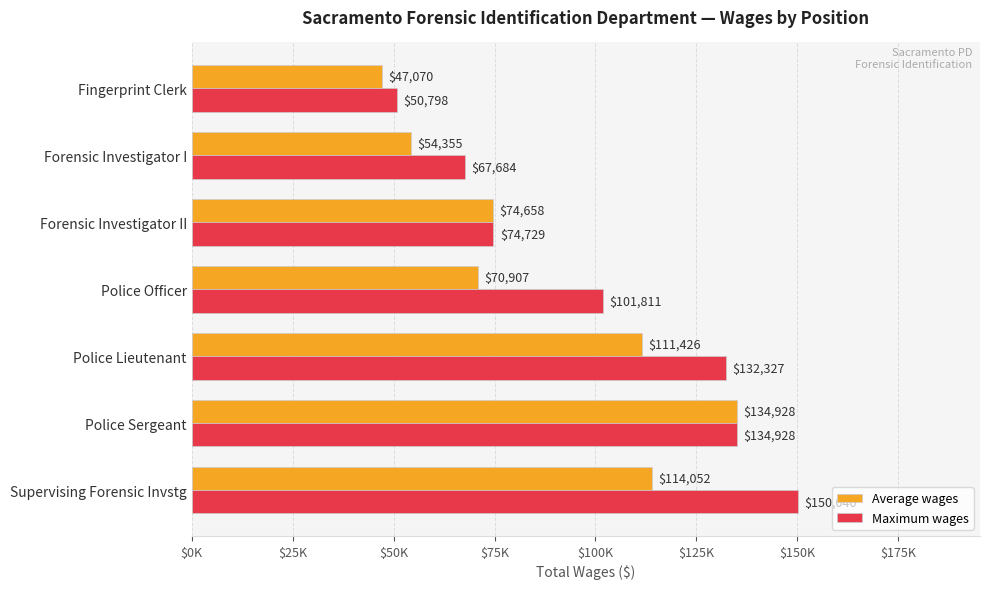

What are all the series names shown in the legend?

Average wages, Maximum wages